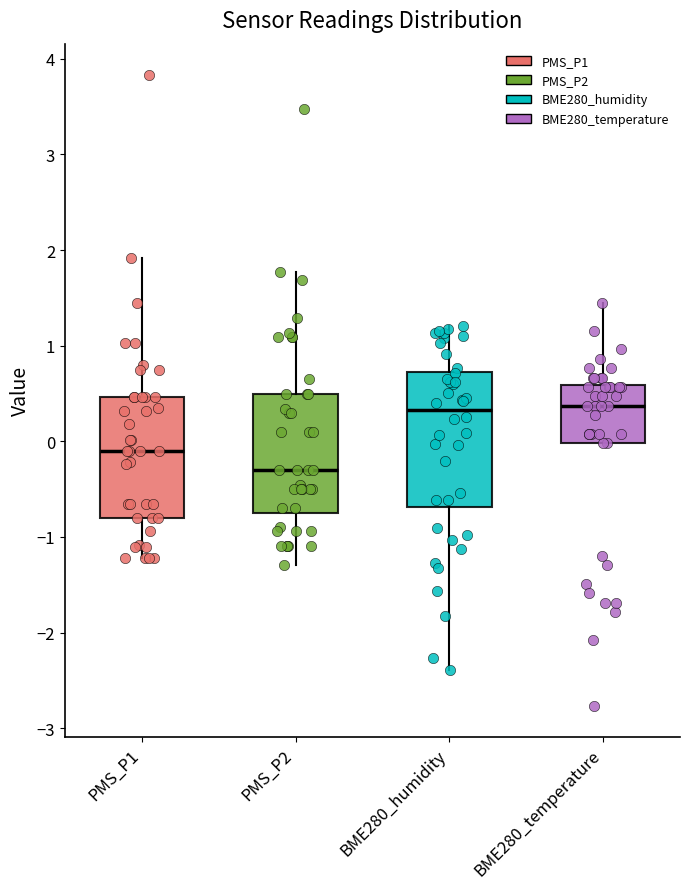

Reading left to right, read every box against the y-axis: the position of its median line, the range the box covers, and the ends of its whiskers. The values are not printed on the chart, so give them approximately, as read against the axis.

PMS_P1: median -0.1, box -0.8 to 0.5, whiskers -1.2 to 1.9
PMS_P2: median -0.3, box -0.7 to 0.5, whiskers -1.3 to 1.8
BME280_humidity: median 0.3, box -0.7 to 0.7, whiskers -2.4 to 1.2
BME280_temperature: median 0.4, box 0.0 to 0.6, whiskers 0.0 to 1.5